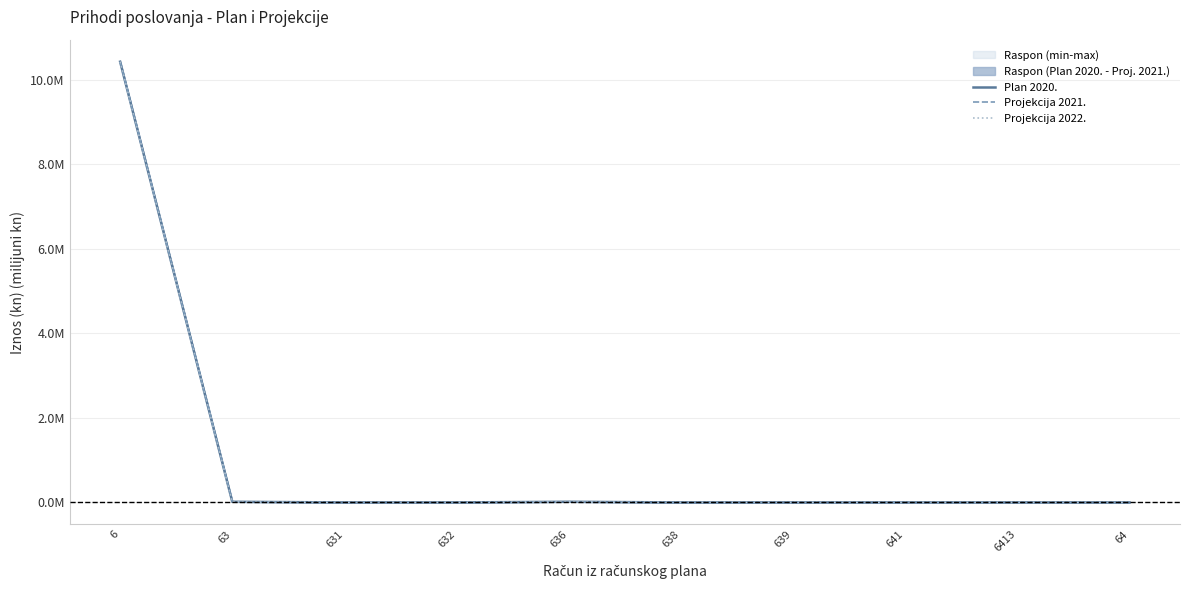

What is the greatest value displayed?

10.4